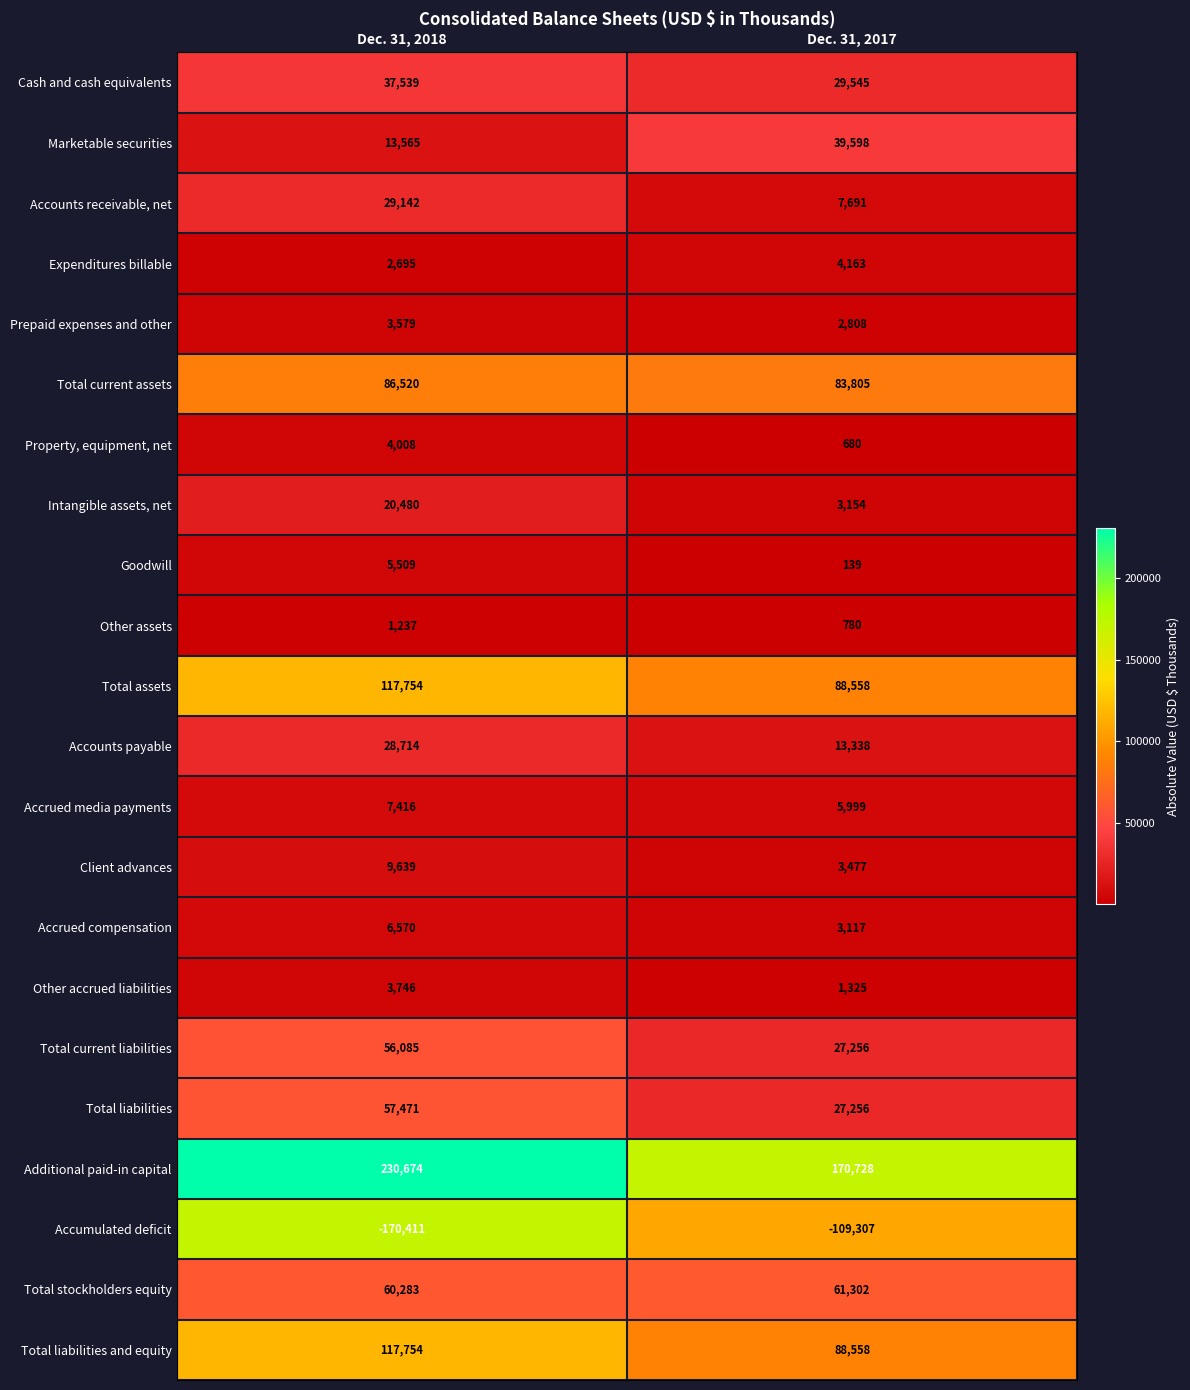

Rank the categories by Client advances value from highest to lowest.

Dec. 31, 2018, Dec. 31, 2017